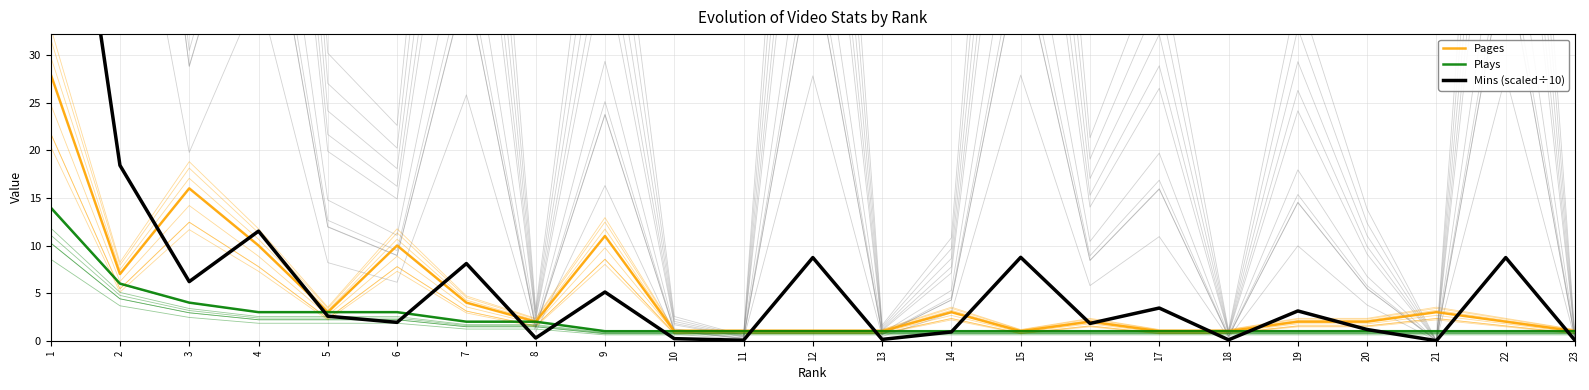

True or false: Mins (scaled÷10) has more than 1 points higher than both neighbors.

True